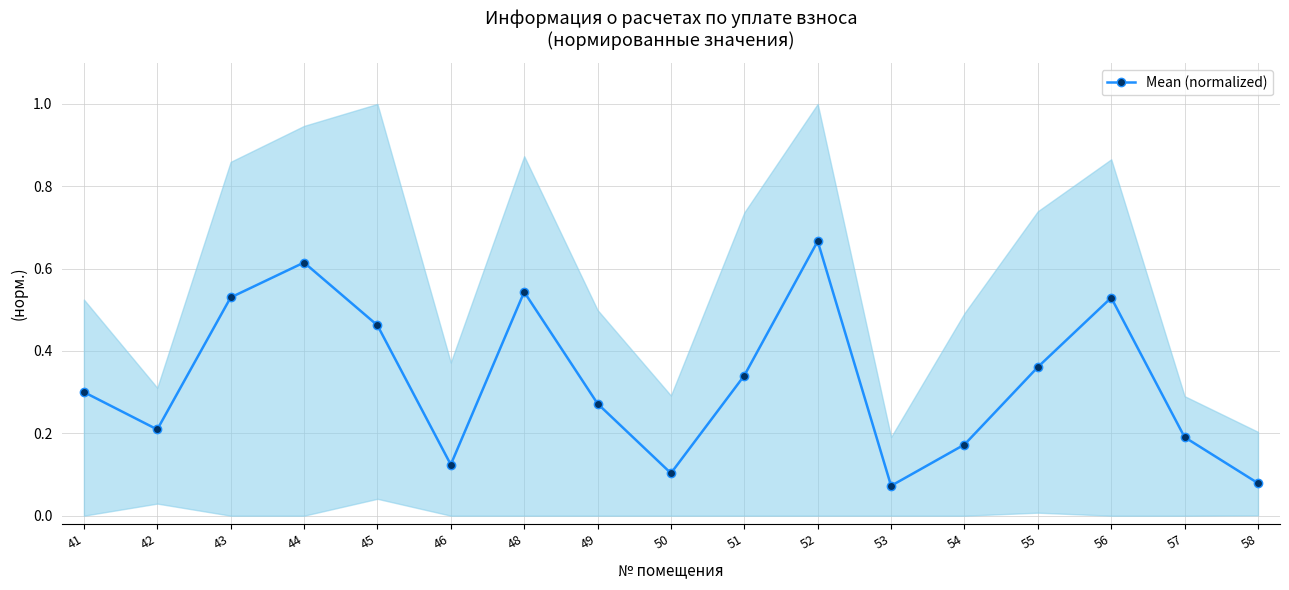

The value at 57 is 0.2. True or false?

True